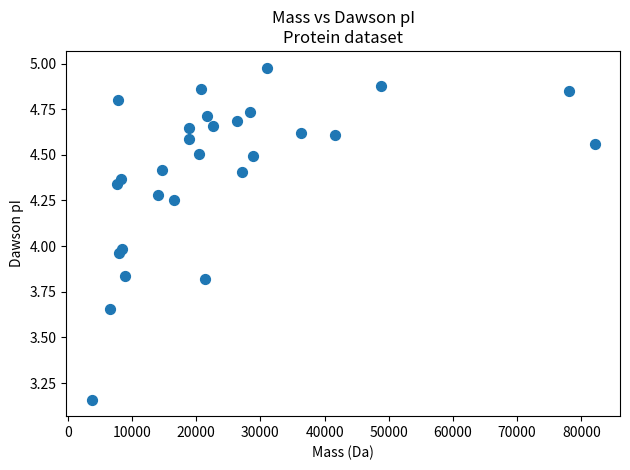

What is the range of X values (max minus min)?

78407.5